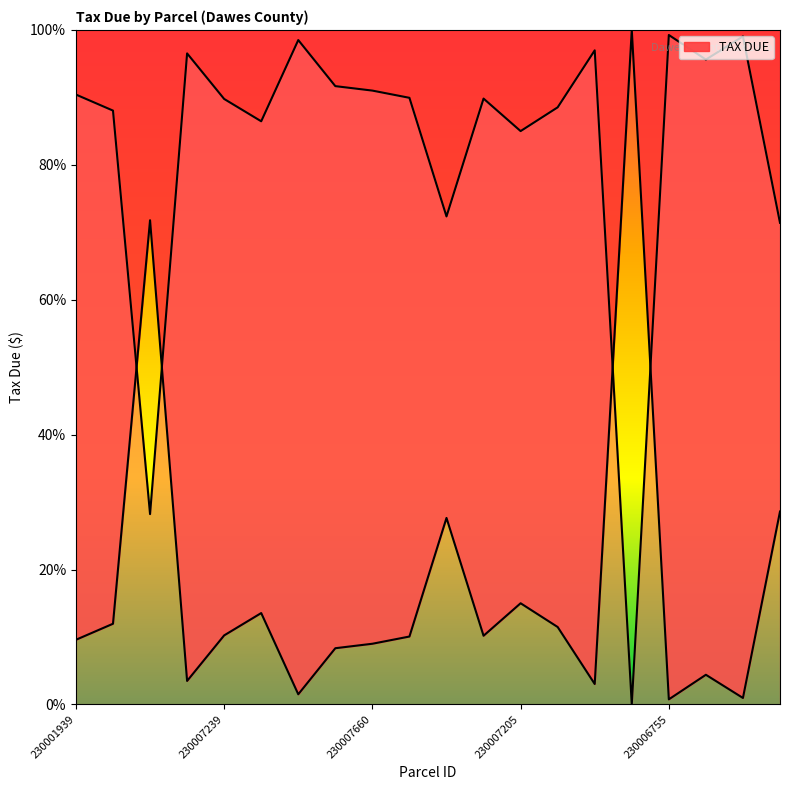

How many points are lower than both their immediate neighbors (excluding endpoints)?

6